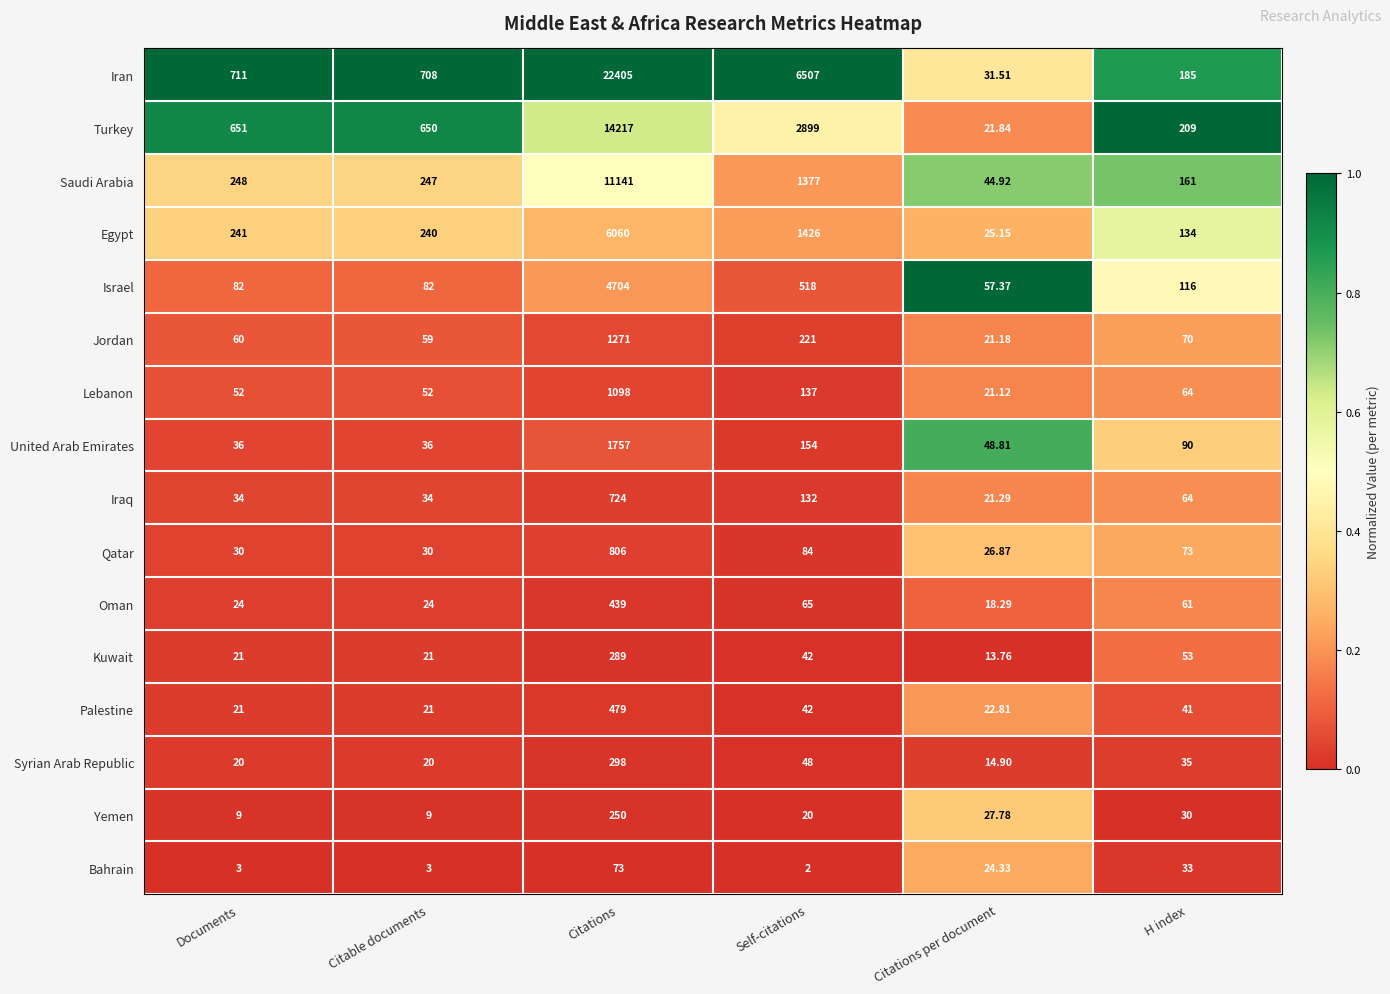

At which label is Yemen closest to 129?

H index